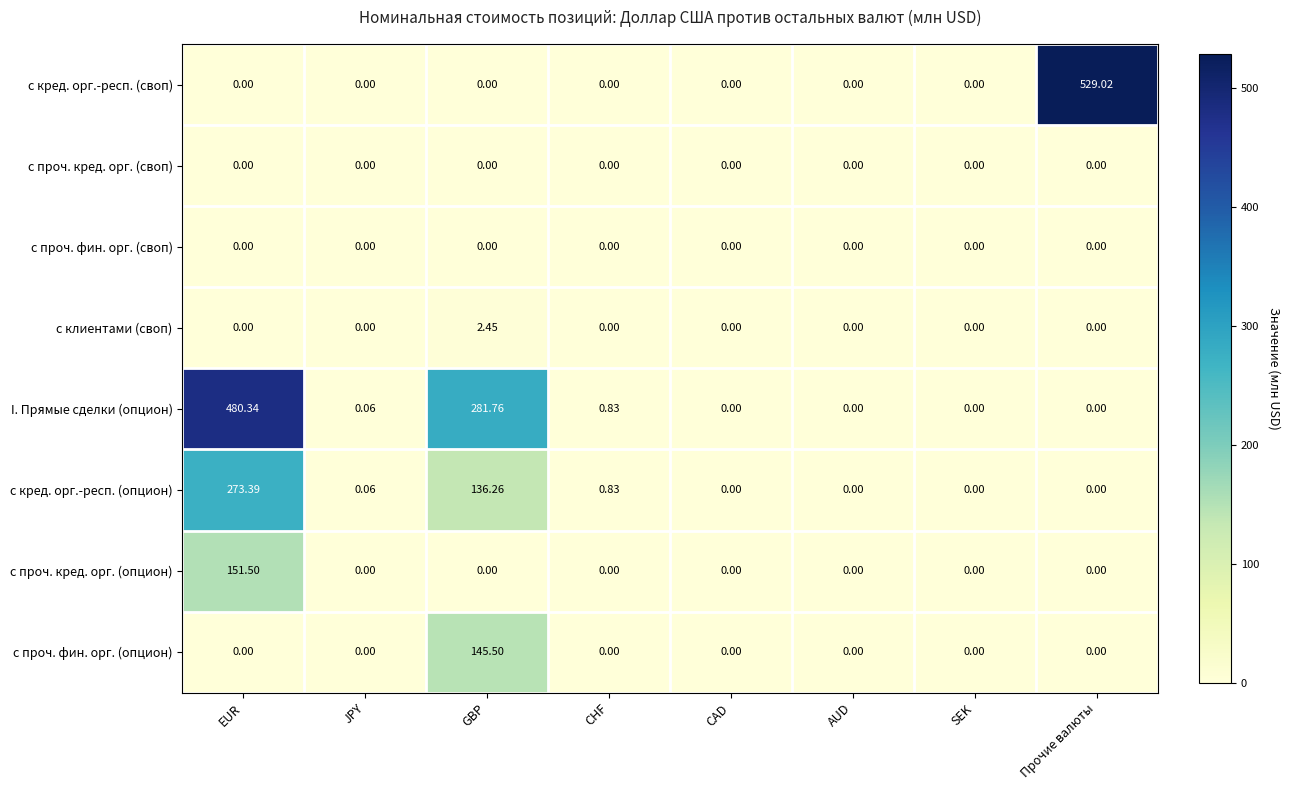

Which series has the widest spread of values?

с кред. орг.-респ. (своп)